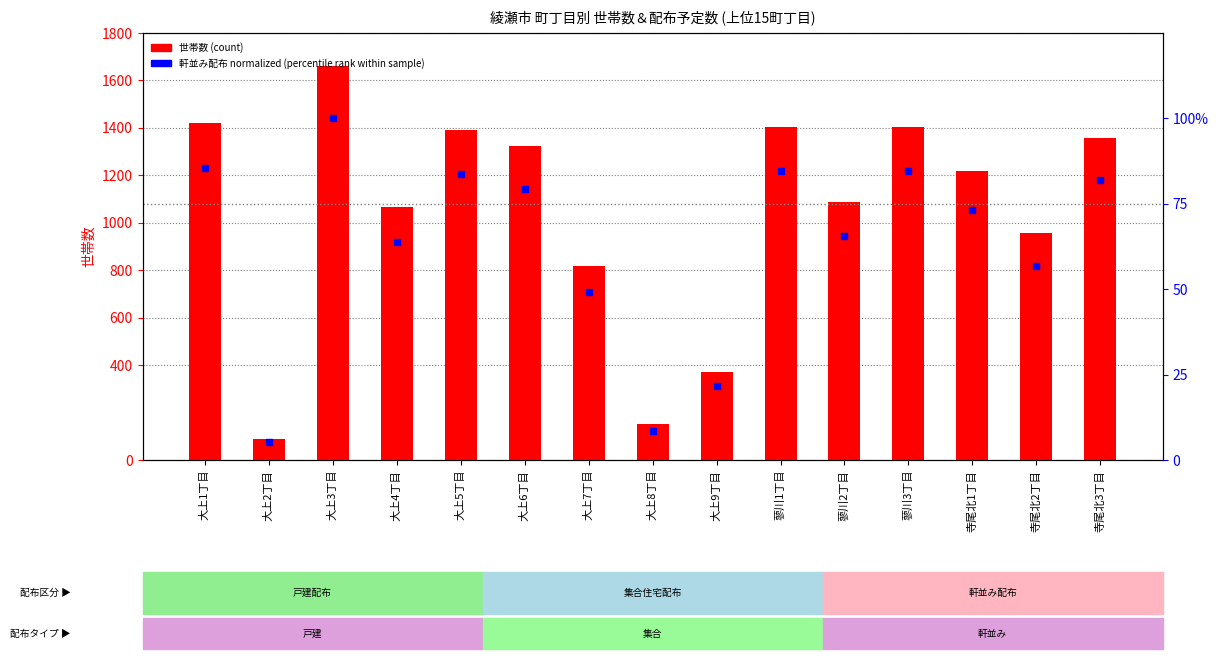

Which series contains the lowest Y value?

軒並み配布(normalized, %)